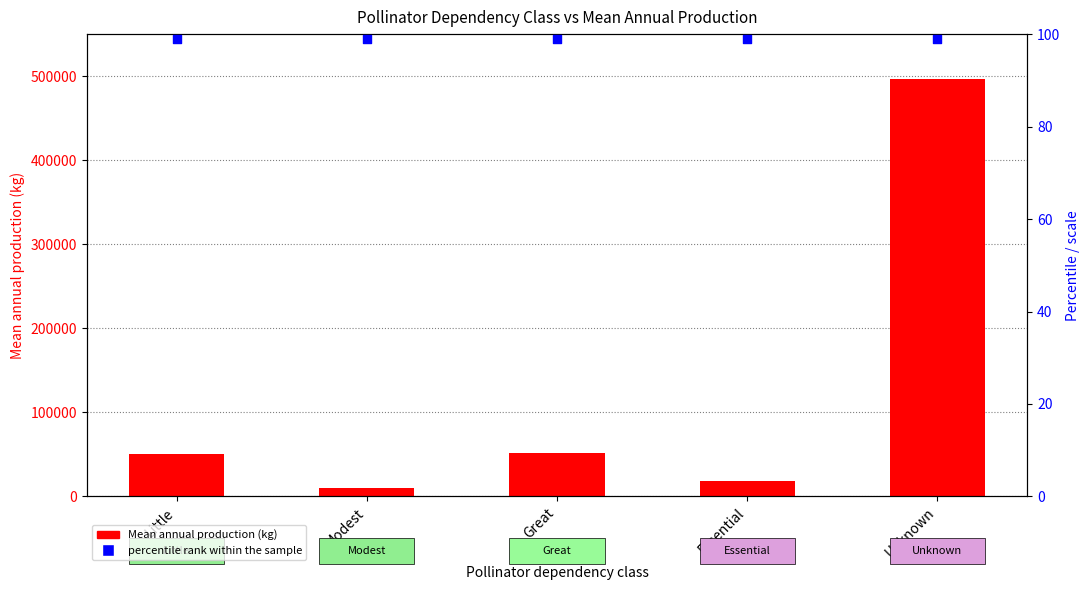

Which series has the largest total across all categories?

Mean annual production (kg)